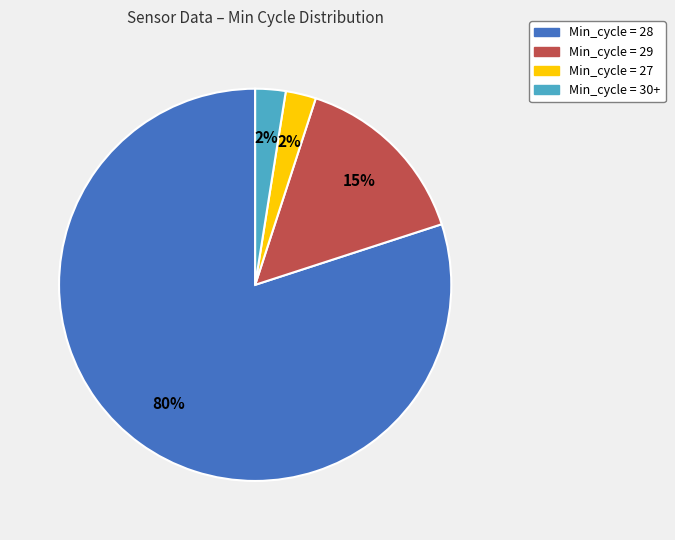

To the nearest percent, what is the average slice percentage?

25%